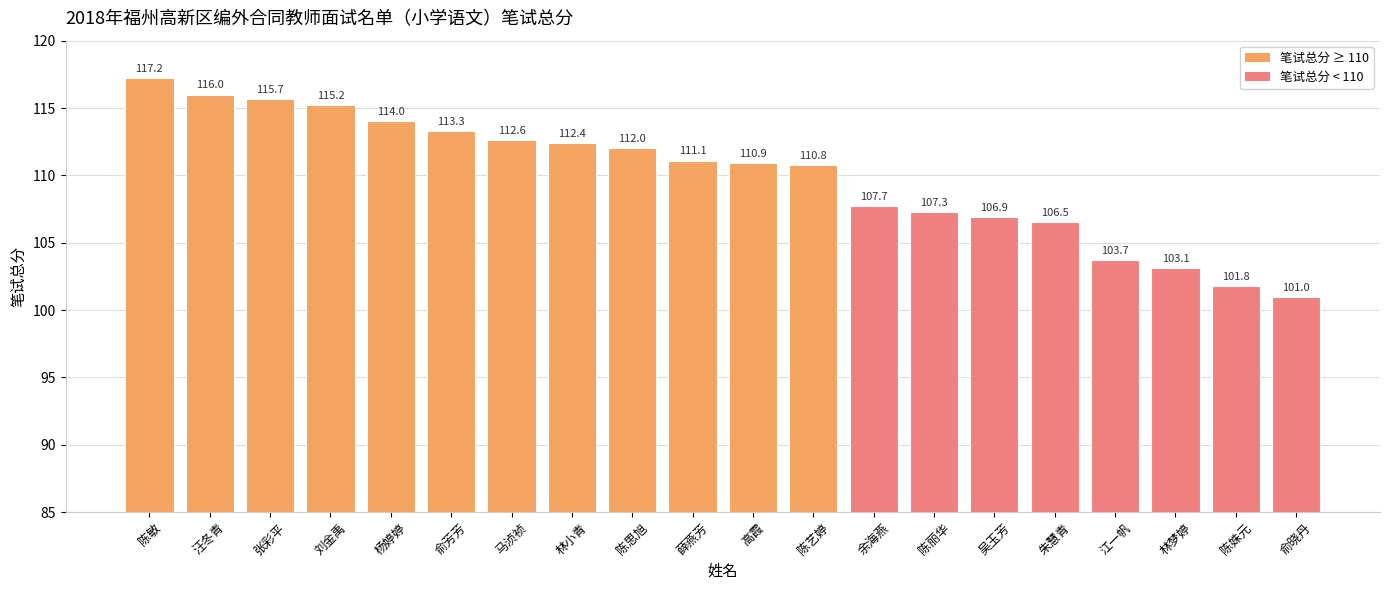

List the labels in order of value, smallest first.

俞晓丹, 陈姝元, 林梦婷, 江一帆, 朱慧青, 吴玉芳, 陈丽华, 余海燕, 陈艺婷, 高霞, 薛燕芳, 陈思旭, 林小青, 马浈祯, 俞芳芳, 杨婷婷, 刘金禹, 张彩平, 汪冬青, 陈敏